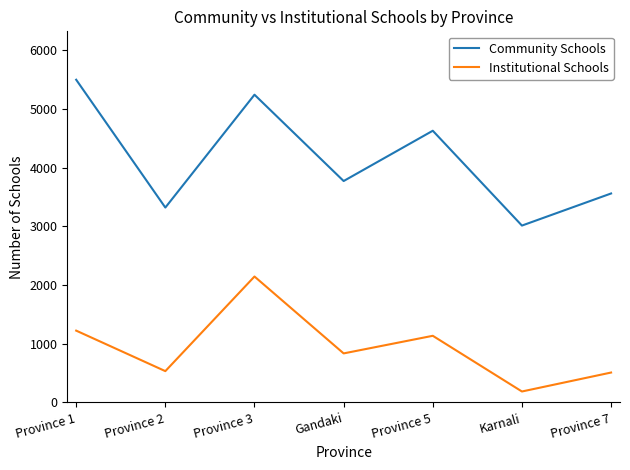

Between Province 1 and Province 5, which series saw the biggest shift?

Community Schools